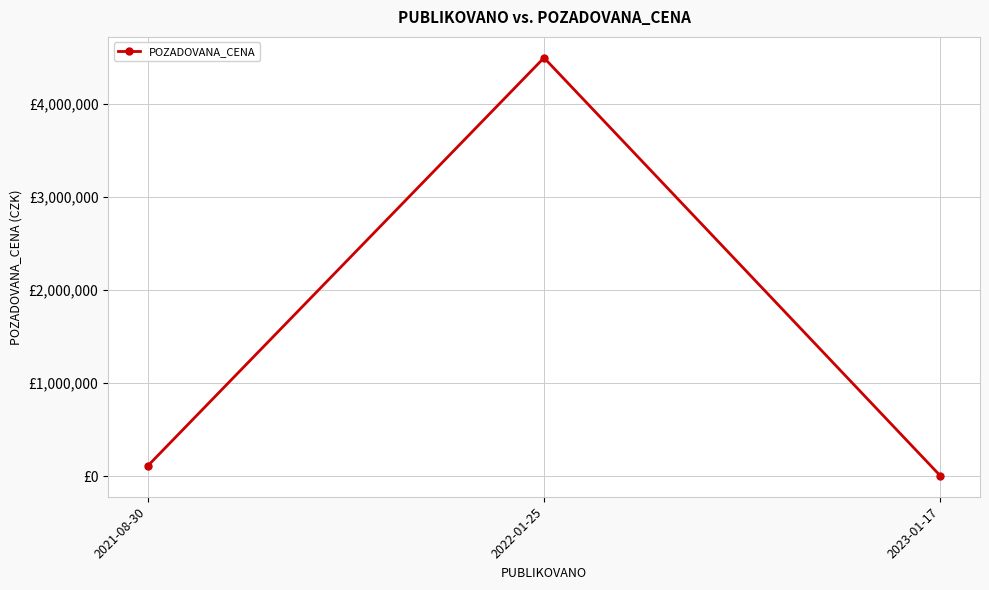

What is the approximate value at 2023-01-17?

3930